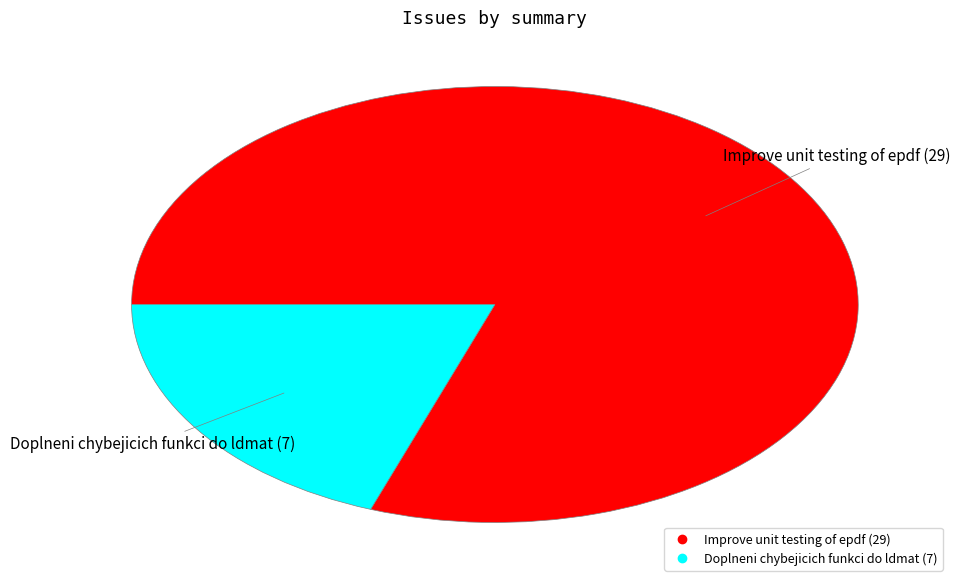

What is the largest slice in the pie chart?

Improve unit testing of epdf